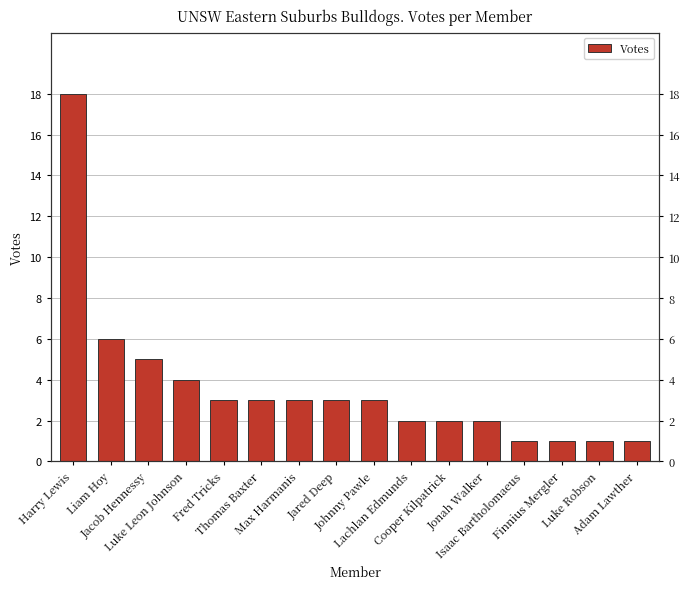

What is the value of the 9th bar from the left?

3